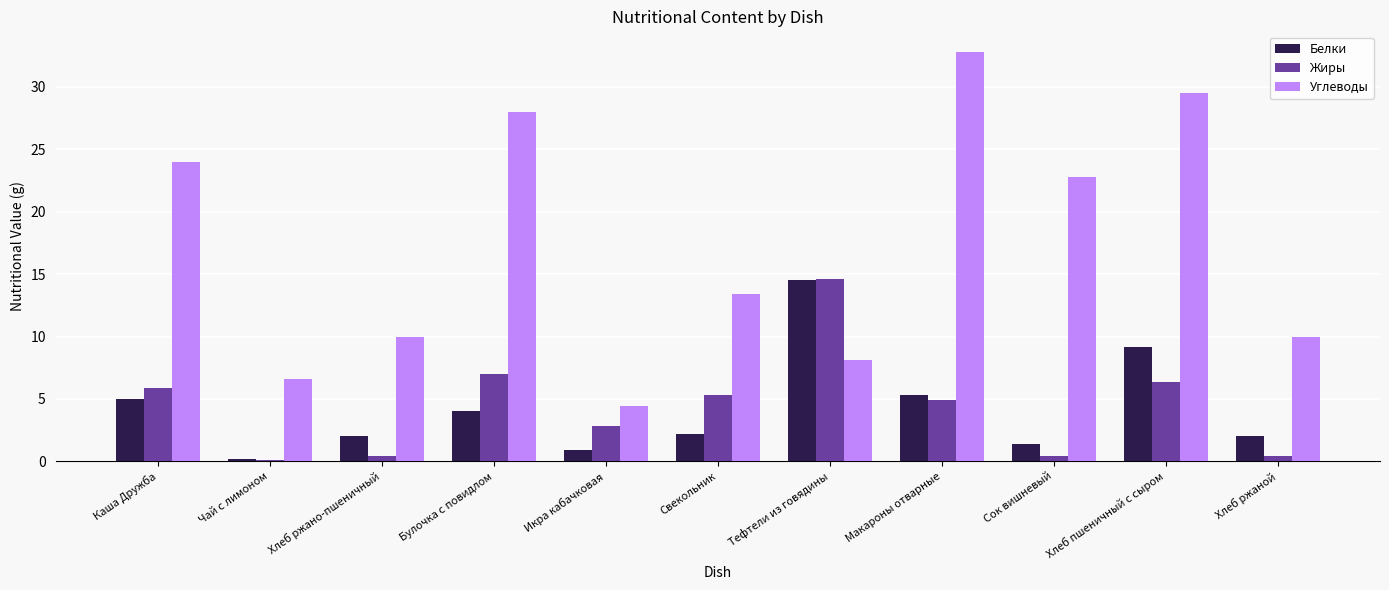

What is the total value across all series at Икра кабачковая?

8.1